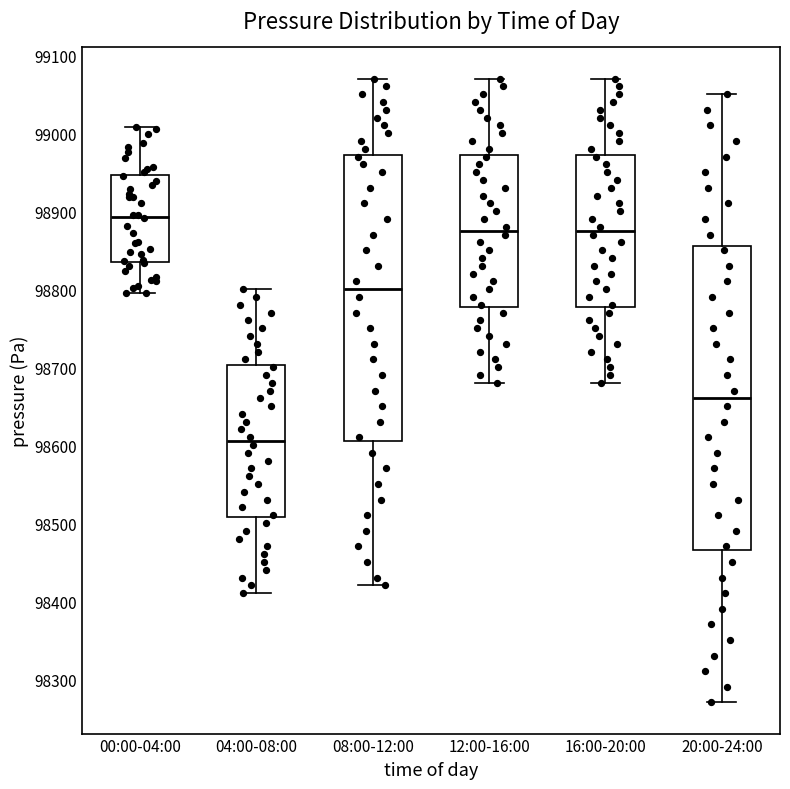

Where does the upper whisker of the box for 12:00-16:00 end on the y-axis? The values are not printed on the chart, so give them approximately, as read against the axis.

99070